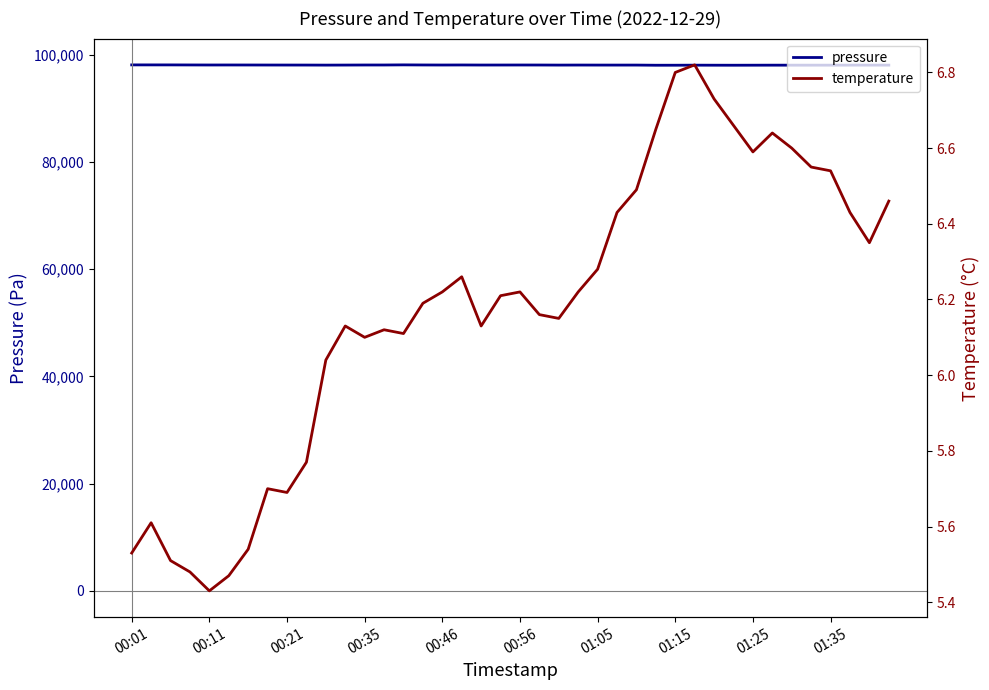

How many series are shown in this chart?

2